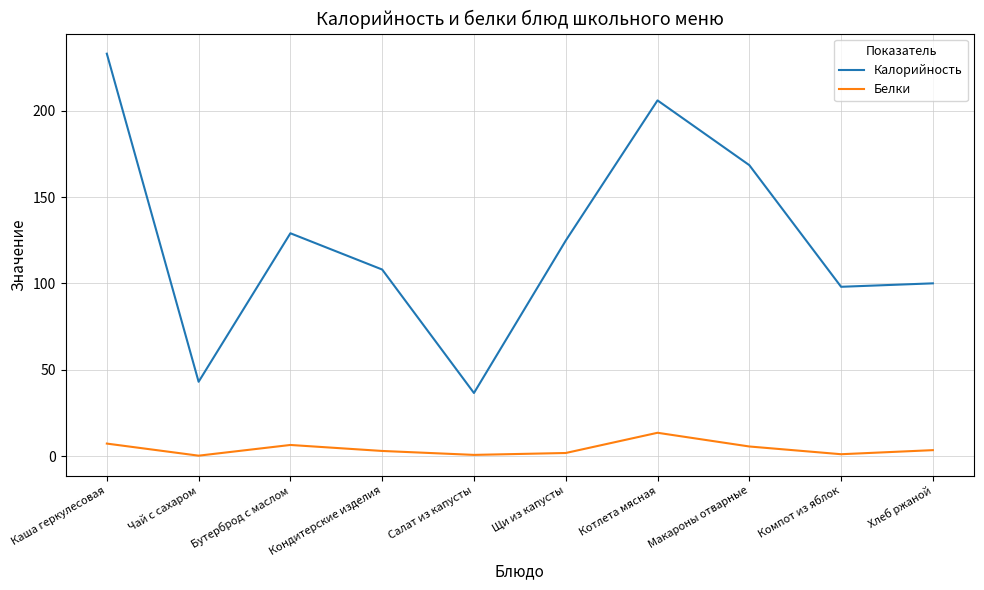

Which category has the lowest value in the Калорийность series?

Салат из капусты